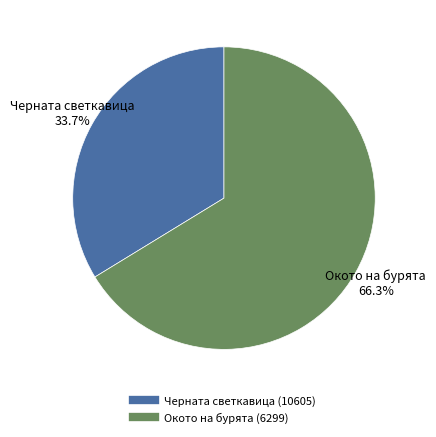

To the nearest percent, what percentage of the pie is Черната светкавица (10605)?

34%